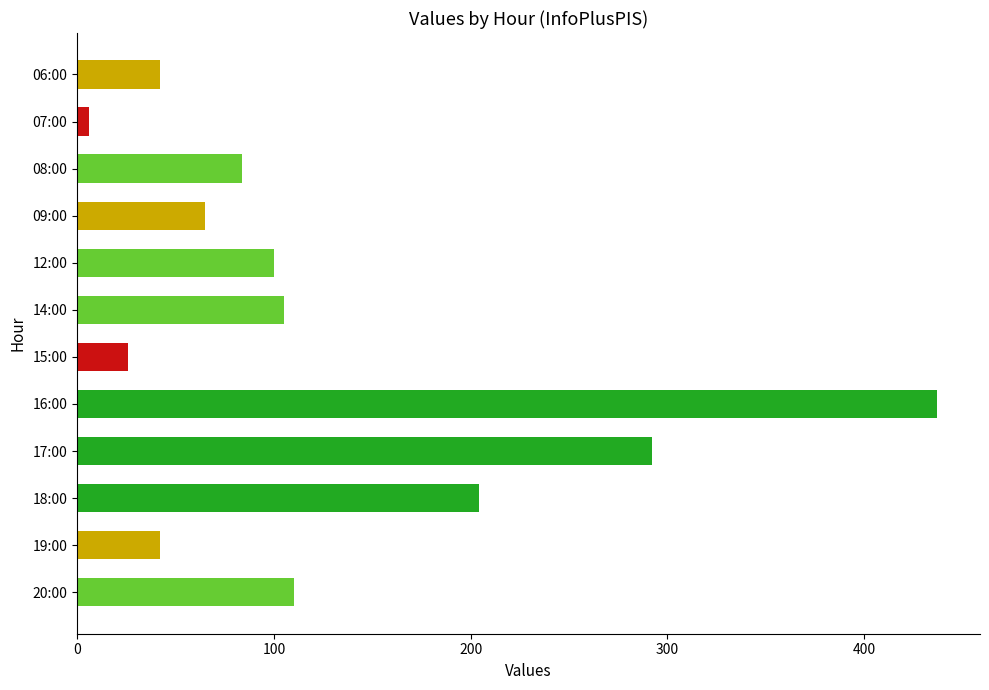

Rank the categories by value from lowest to highest.

07:00, 15:00, 06:00, 19:00, 09:00, 08:00, 12:00, 14:00, 20:00, 18:00, 17:00, 16:00